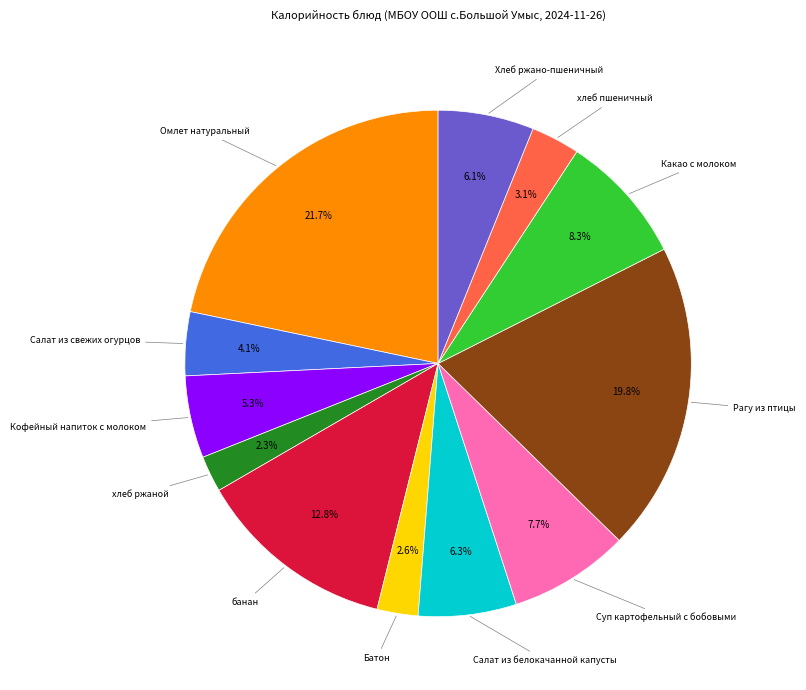

Does any single category account for the majority?

No